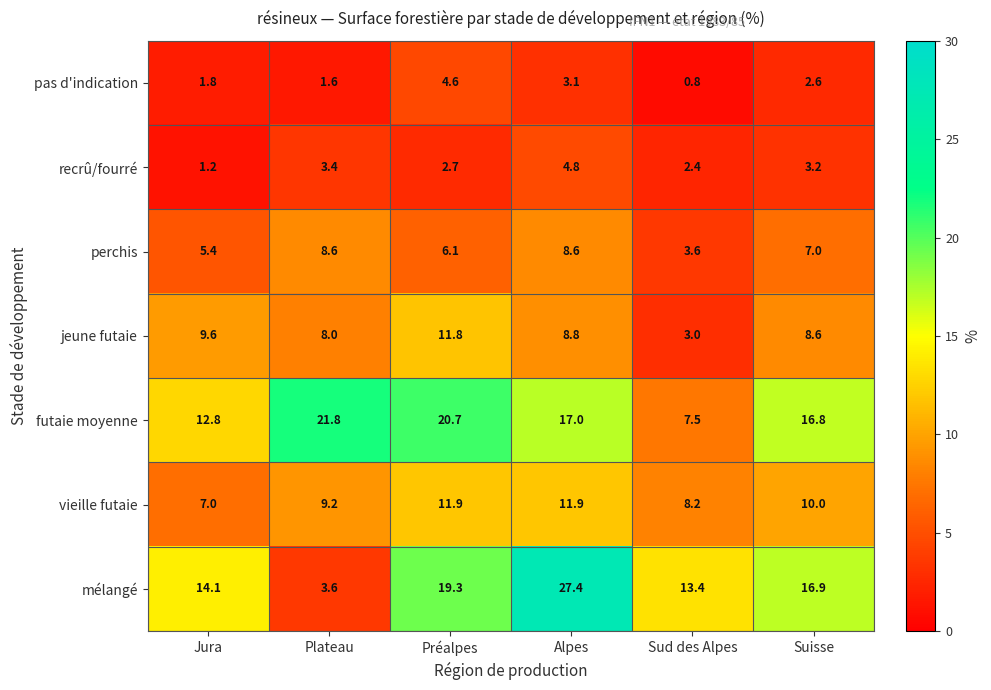

What is the total value across all series at Sud des Alpes?

38.9